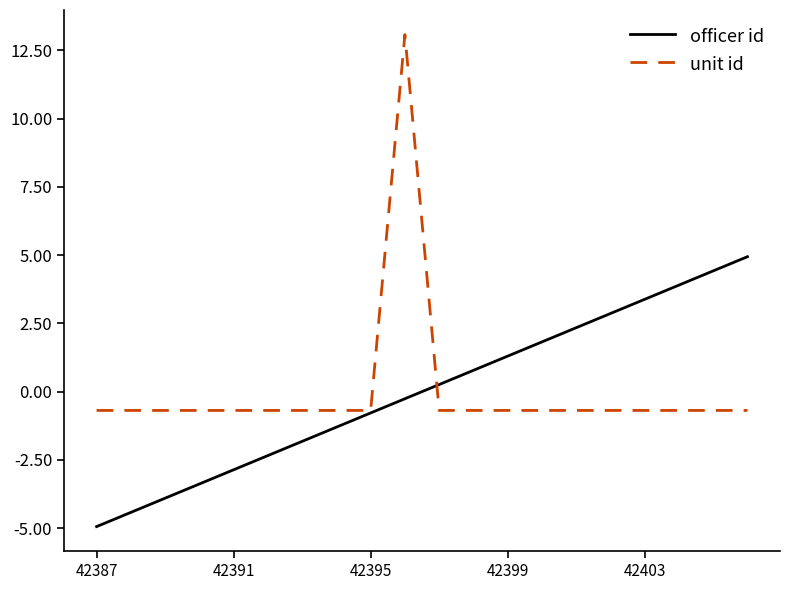

How many positive values does the officer id series have?

10